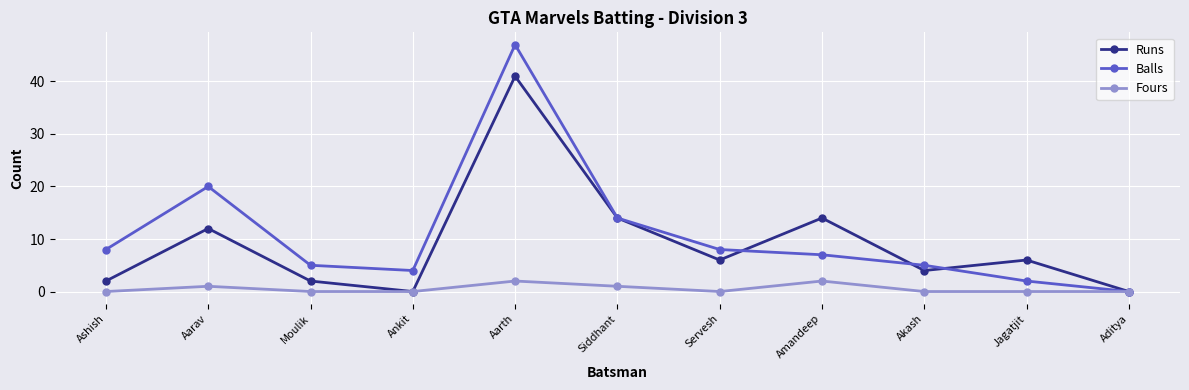

How many positive values does the Balls series have?

10